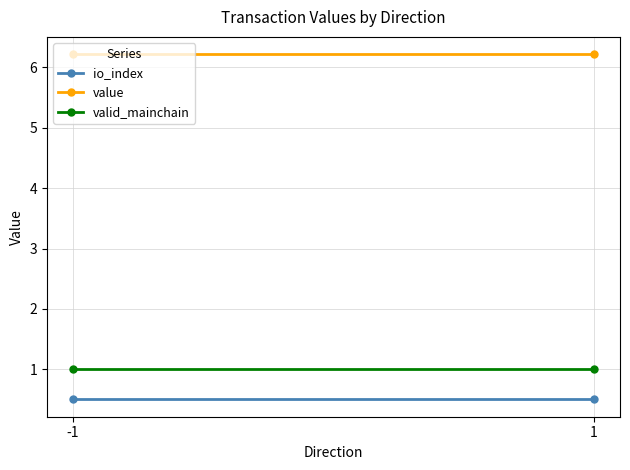

Which series has the largest range (max minus min)?

io_index